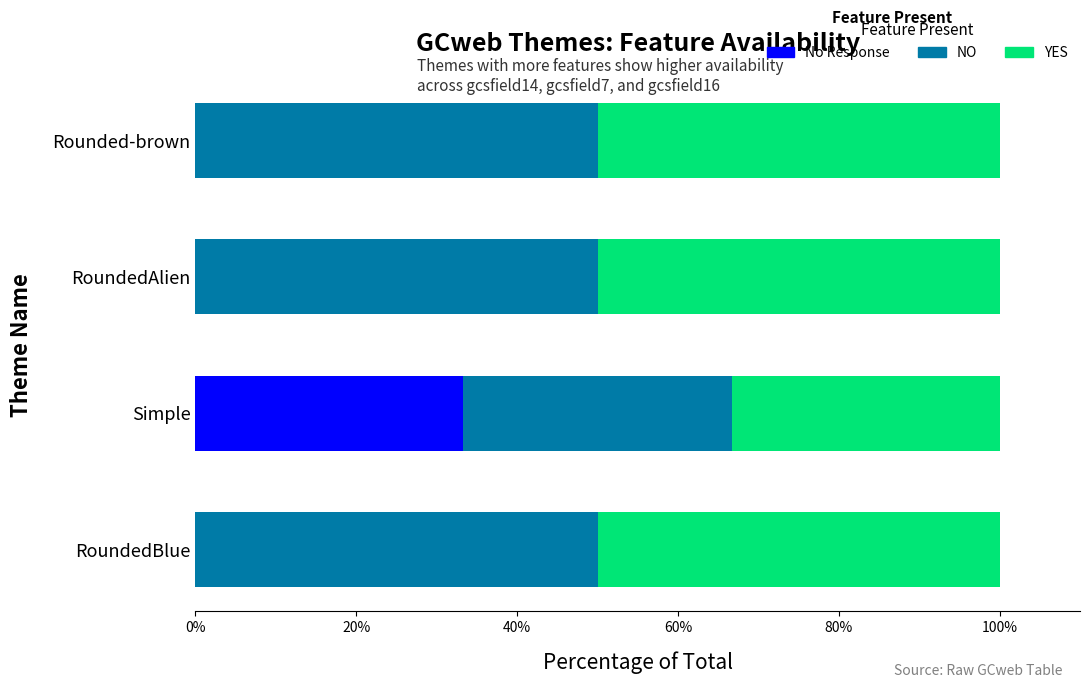

What is the highest value of the No Response series?

33.3